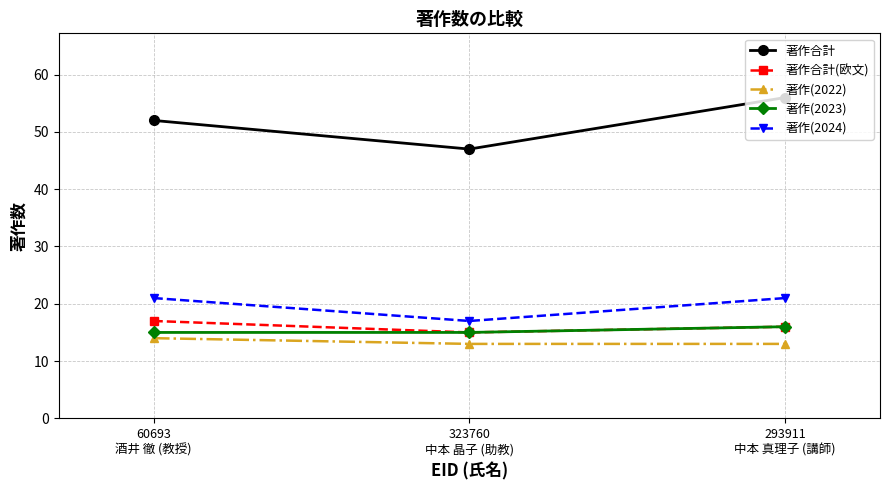

Between 60693
酒井 徹 (教授) and 293911
中本 真理子 (講師), which series saw the biggest shift?

著作合計